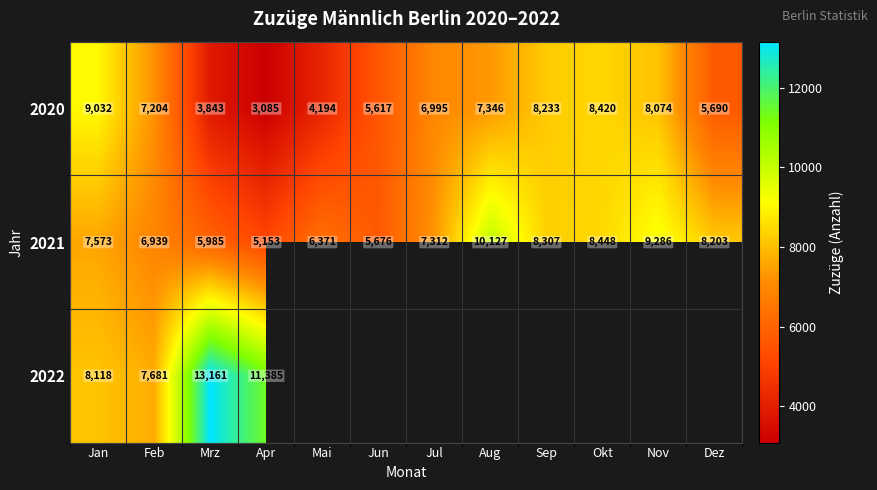

List the labels in order of 2021 value, largest first.

Aug, Nov, Okt, Sep, Dez, Jan, Jul, Feb, Mai, Mrz, Jun, Apr